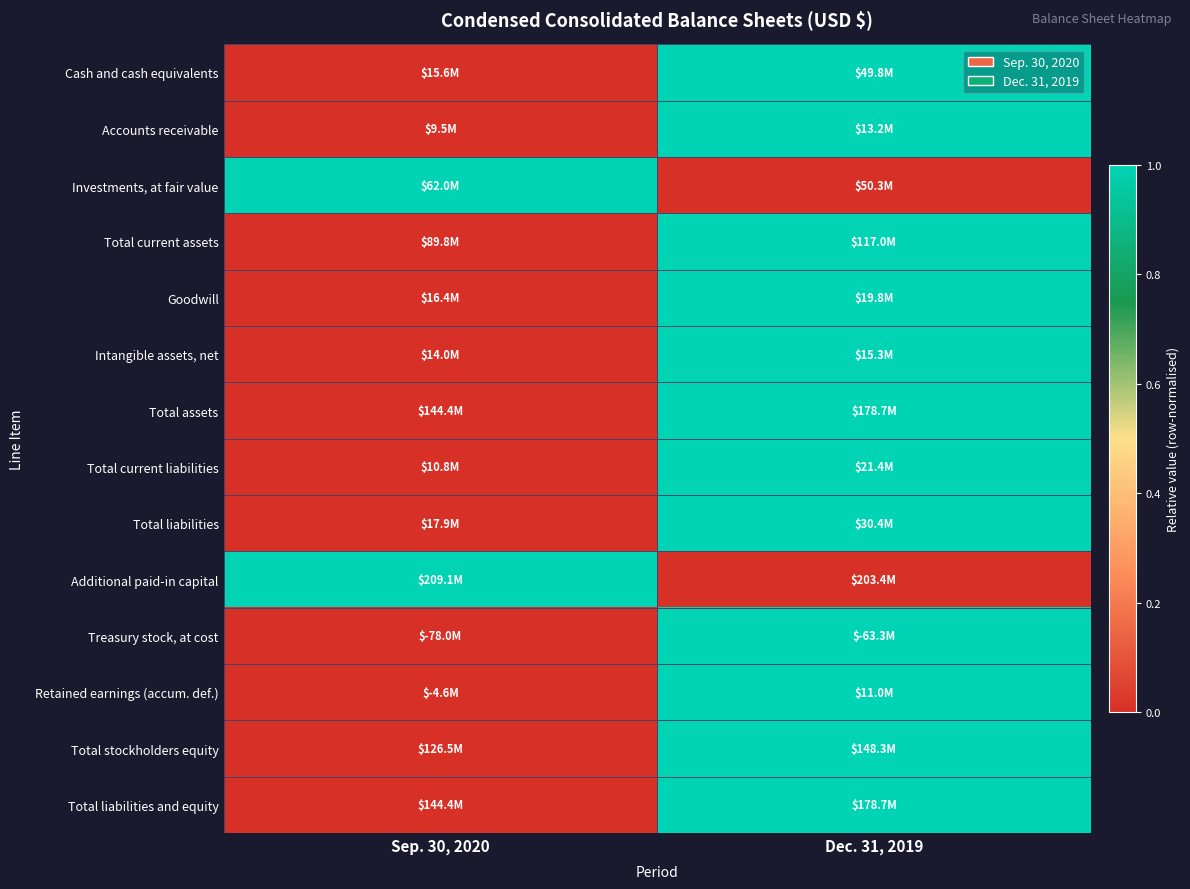

What is the total value across all series at Sep. 30, 2020?

2